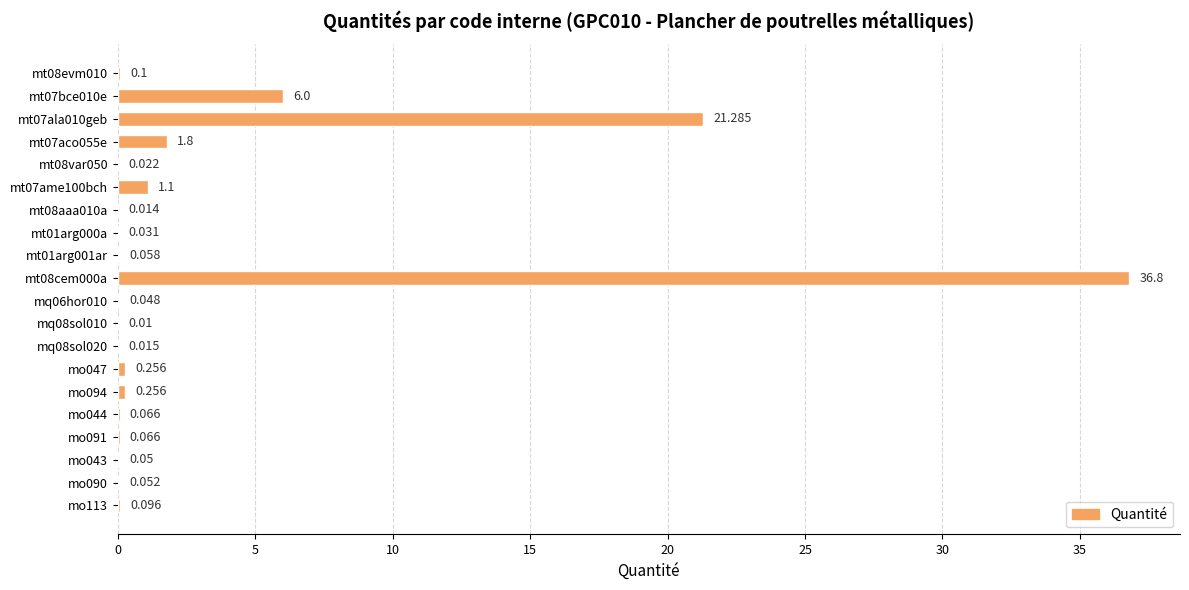

What is the sum of all values?

68.1